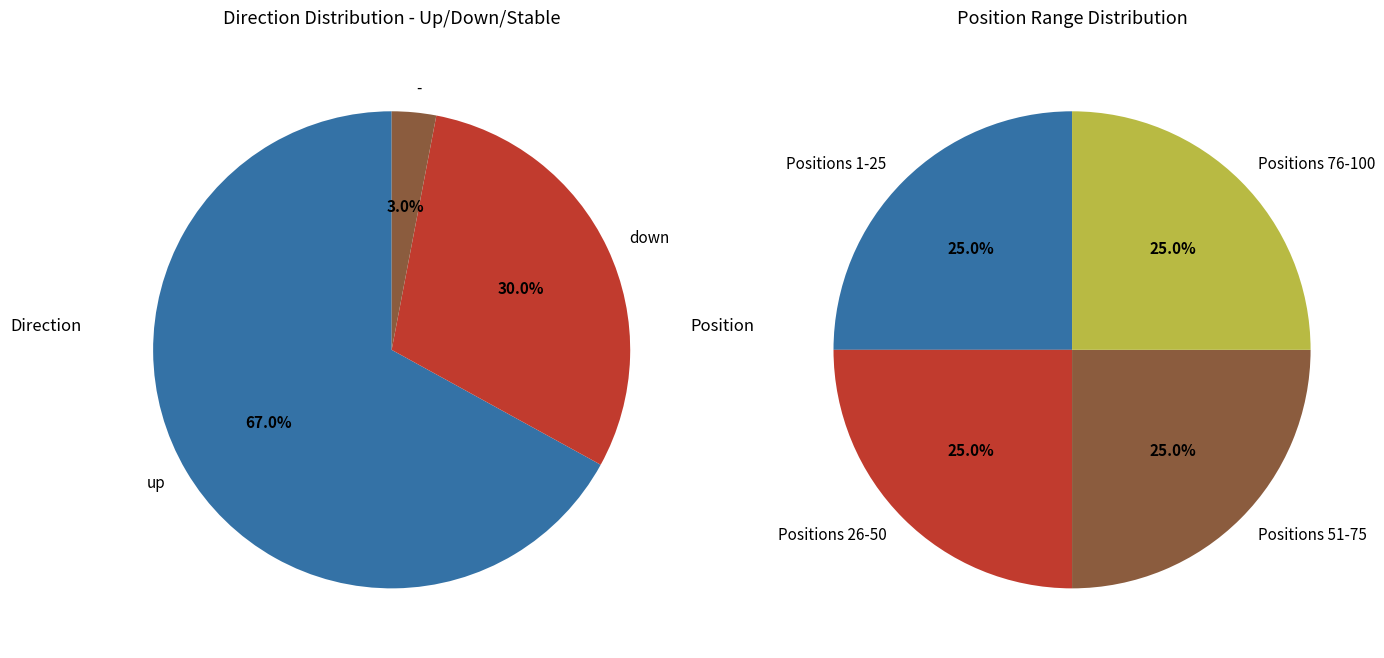

Which category has the biggest portion of the pie?

up